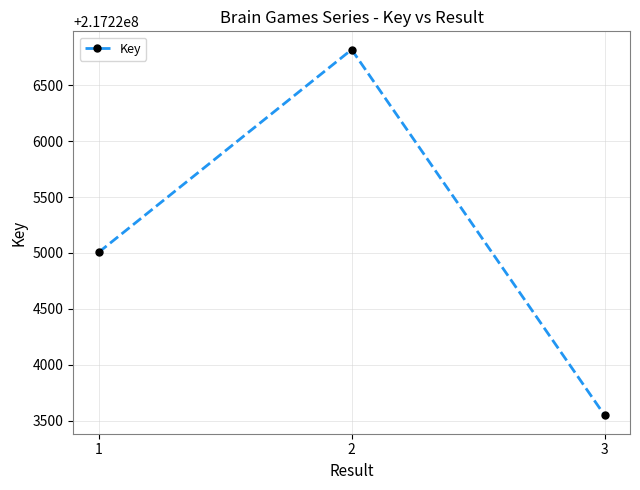

The chart shows a value of 217226818 at 2. True or false?

True